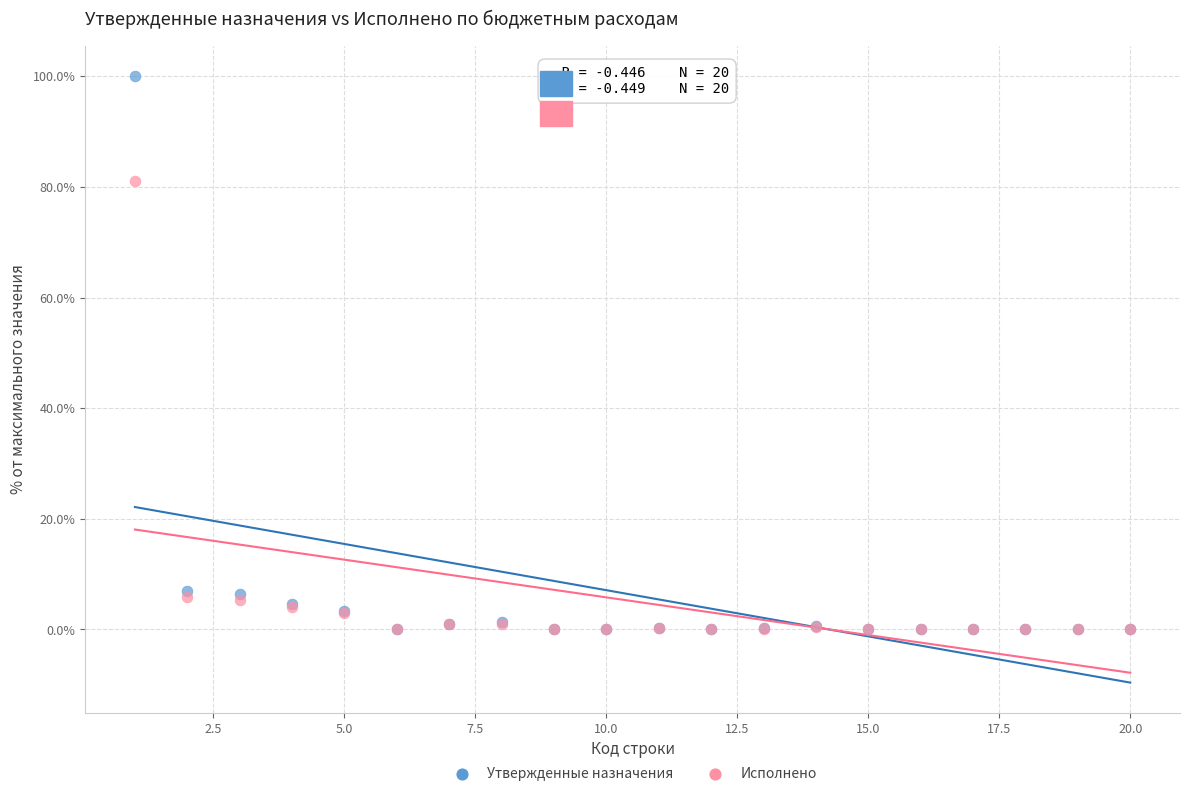

Which series has the largest Y range (max minus min)?

Утвержденные назначения